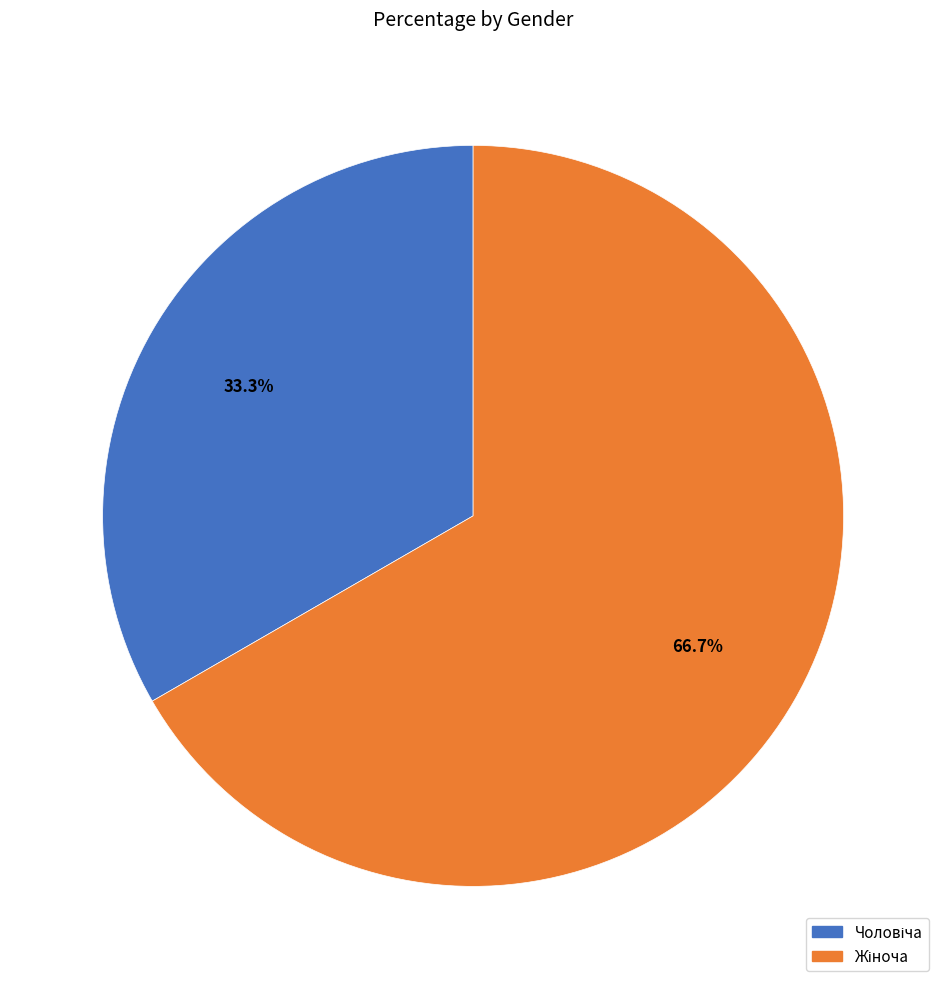

Does any single category account for the majority?

Yes